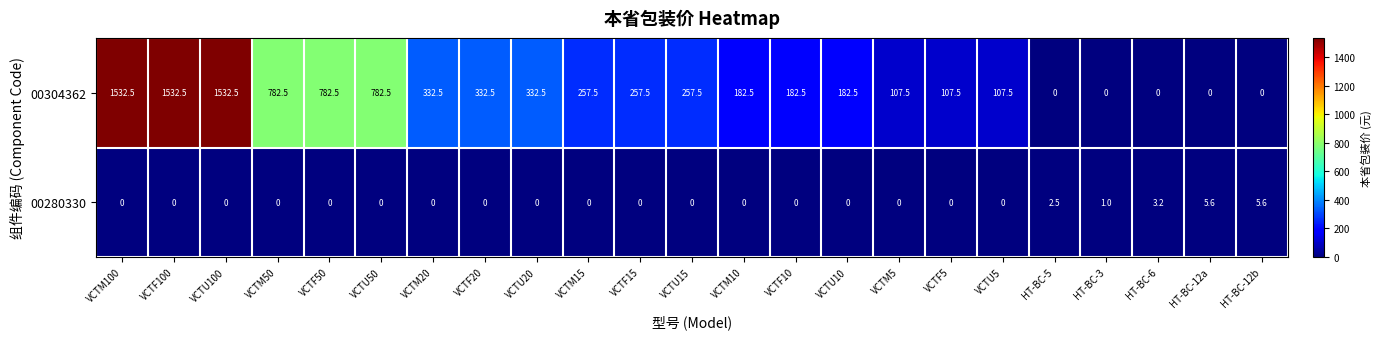

What is the total value across all series at VCTU15?

257.5